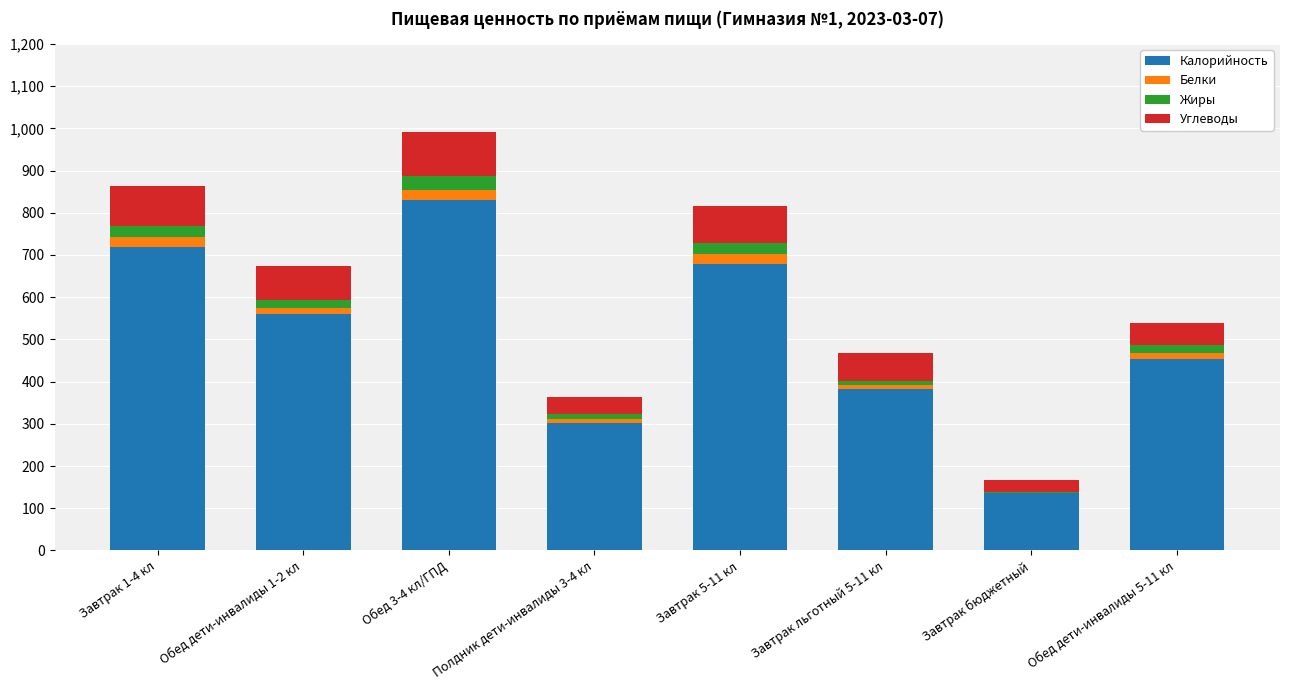

Count the number of data series in this chart.

4